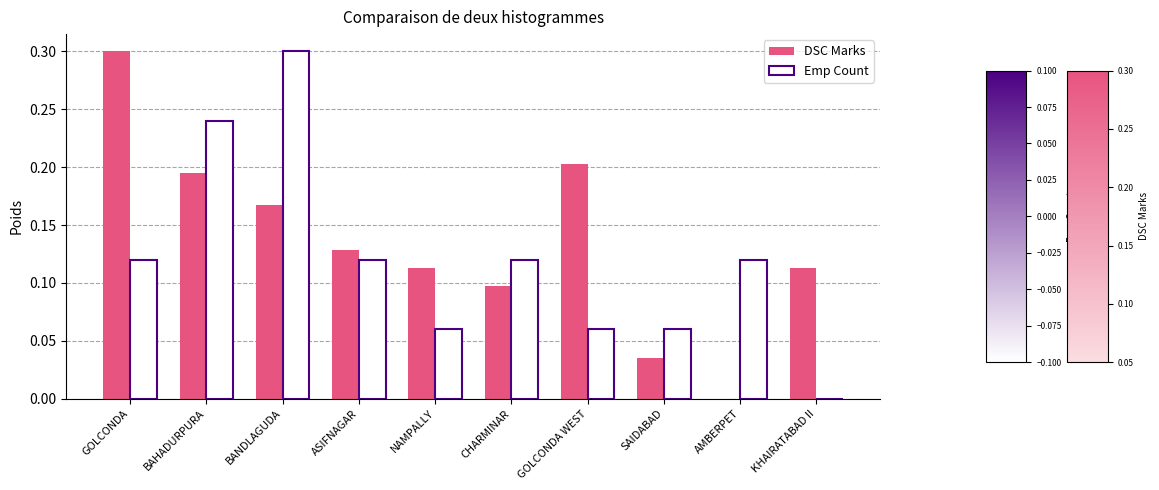

What is the sum of all Emp Count values?

1.2